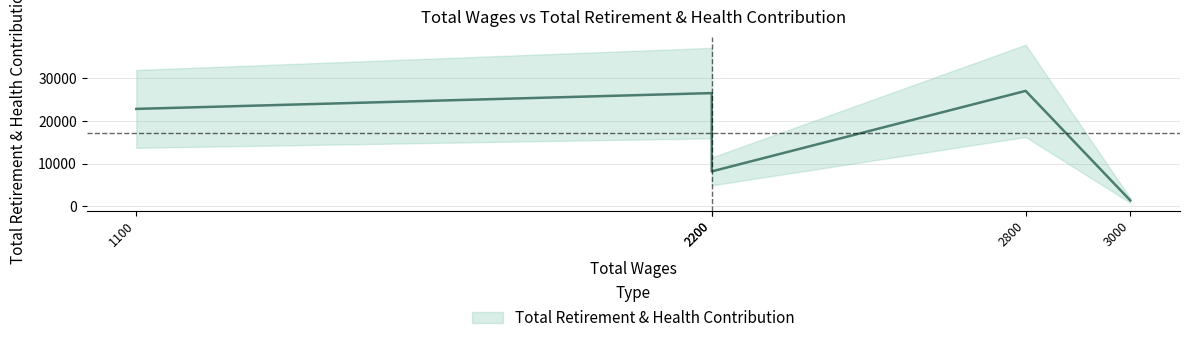

How many interior local peaks (higher than both neighbors) does the data have?

2